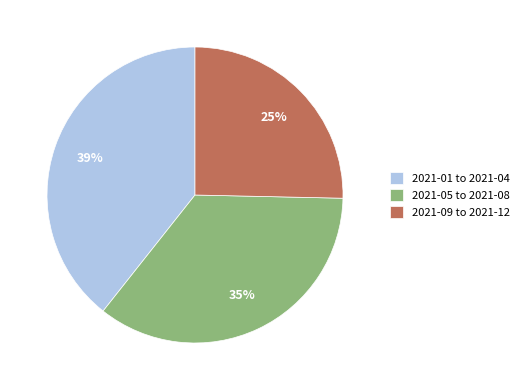

Between 2021-05 to 2021-08 and 2021-09 to 2021-12, which is larger?

2021-05 to 2021-08